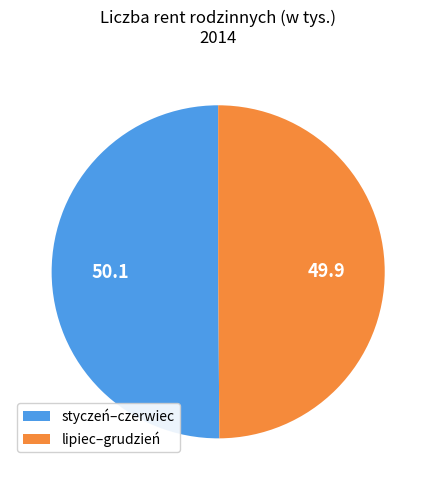

Approximately how many times larger is the value at styczeń–czerwiec compared to lipiec–grudzień?

1.0